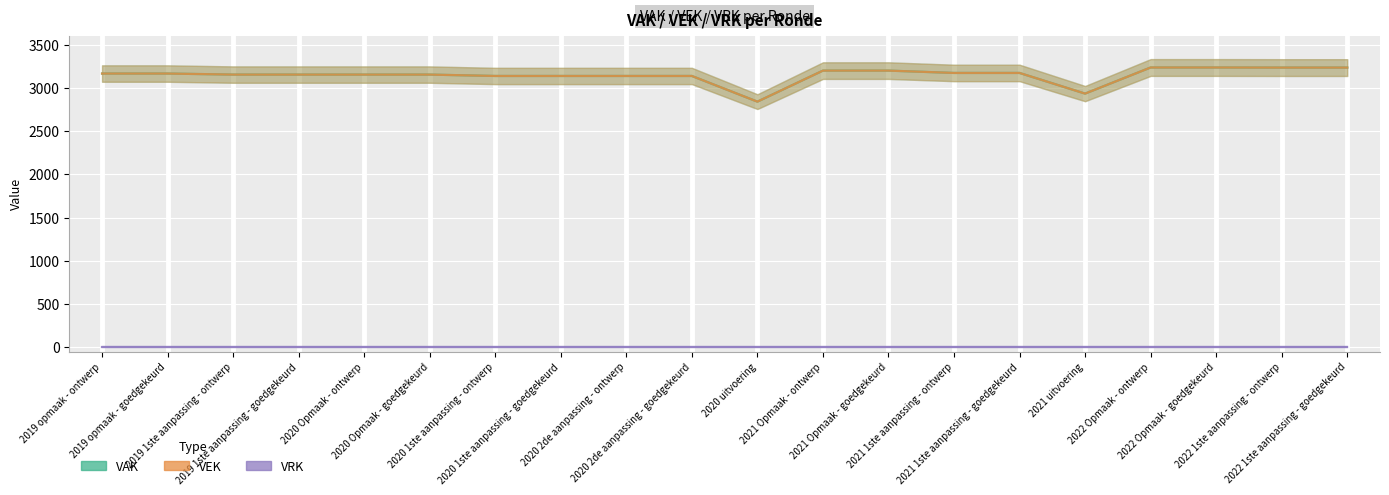

At which category does VEK reach its first local valley?

2020 uitvoering